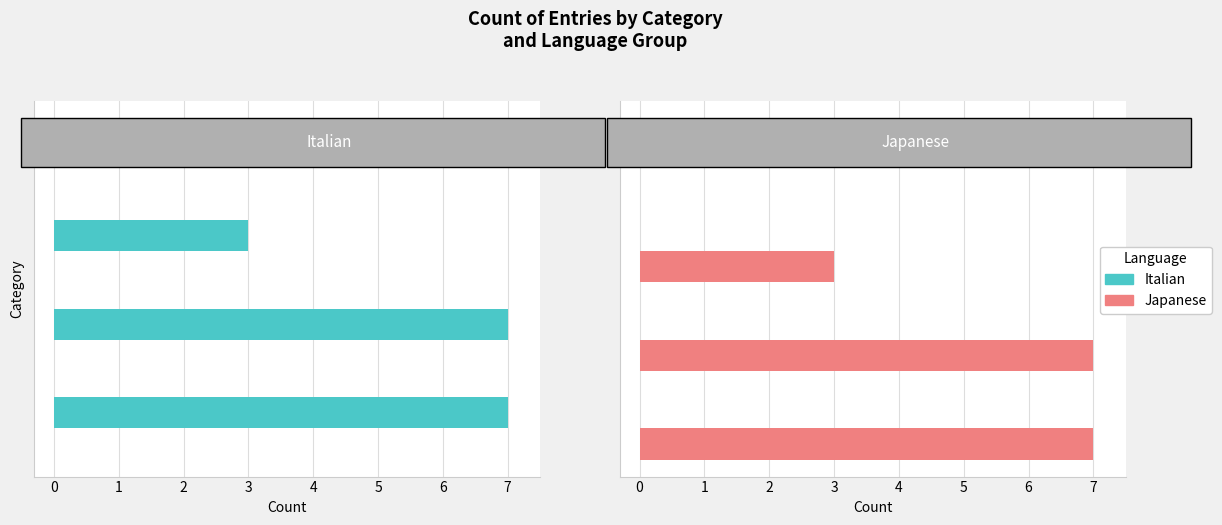

Which series has the widest spread of values?

Japanese